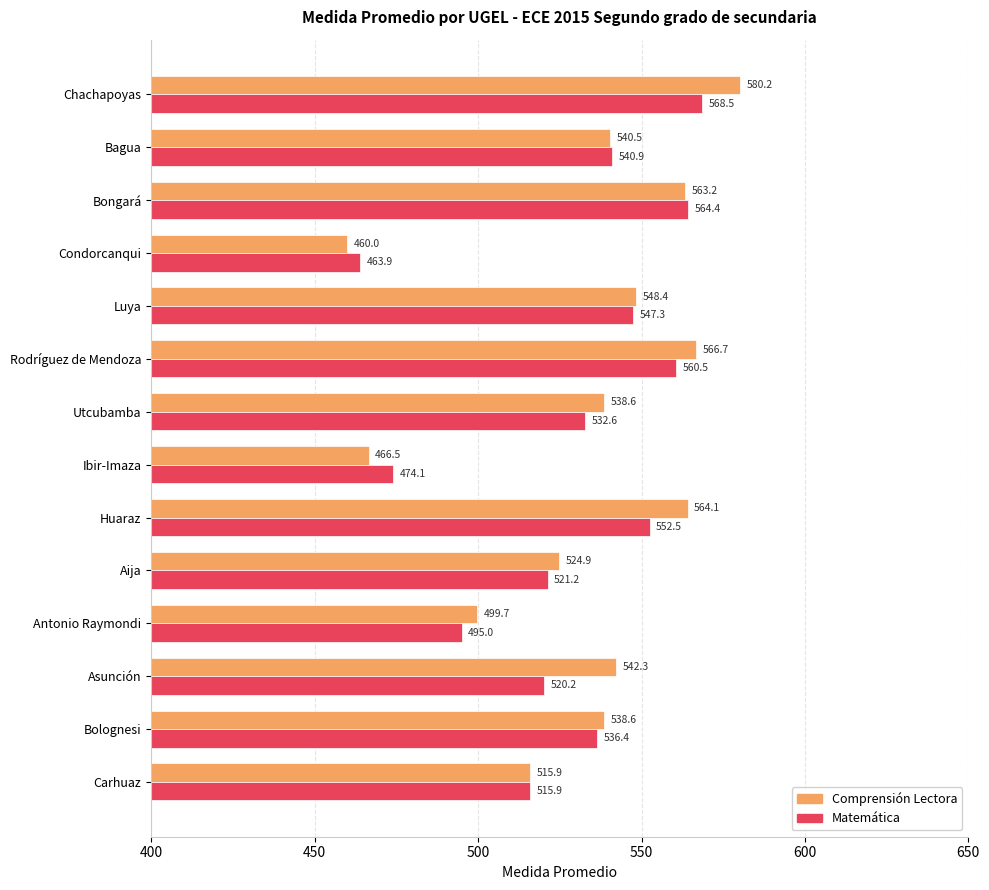

What value does the Matemática series have at Antonio Raymondi?

495.0